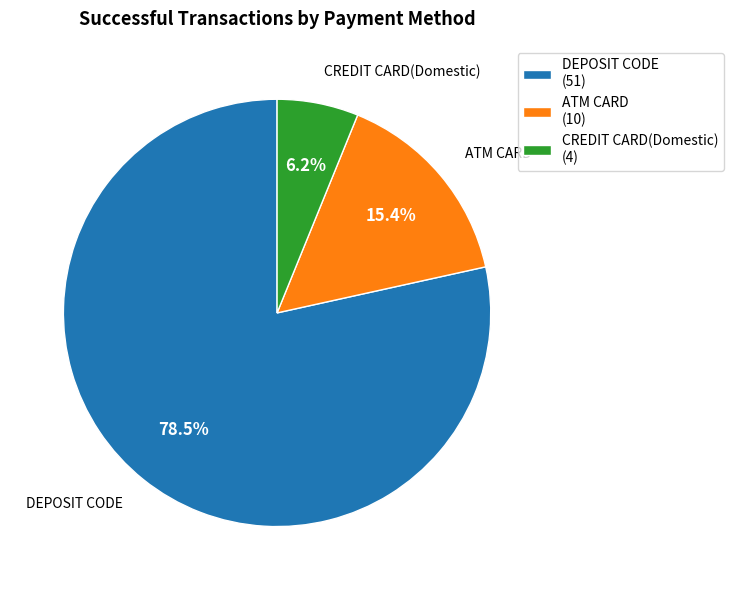

What percentage do DEPOSIT CODE and CREDIT CARD(Domestic) together represent?

84.6%